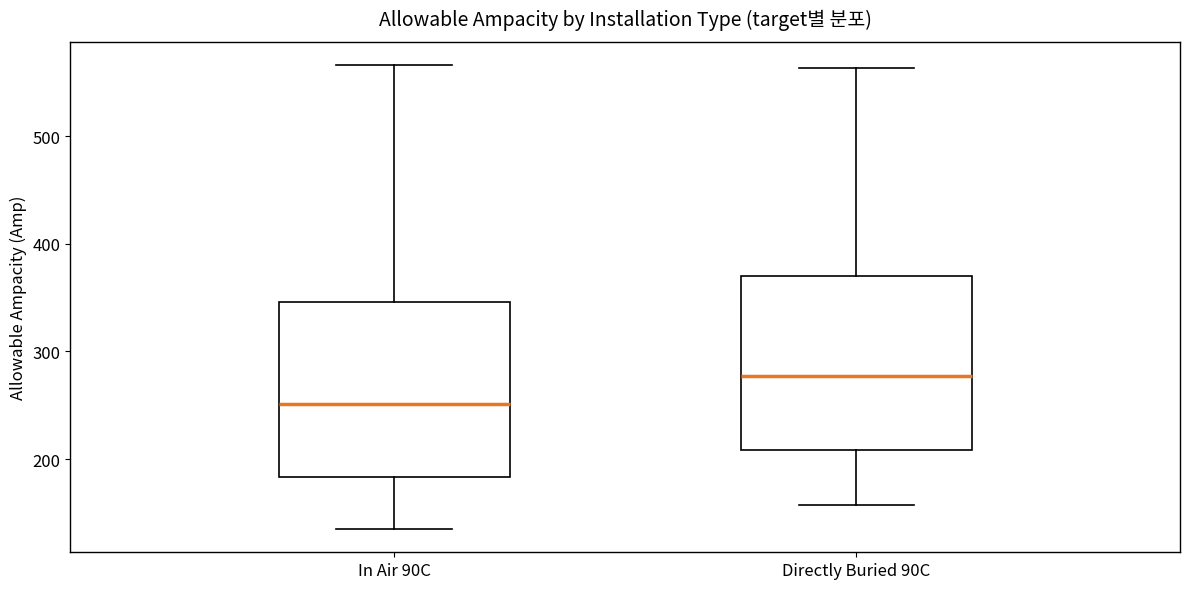

Where does the upper whisker of the box for Directly Buried 90C end on the y-axis? The values are not printed on the chart, so give them approximately, as read against the axis.

560